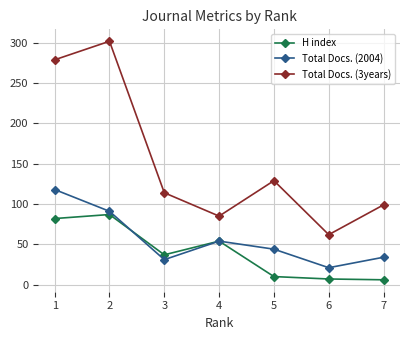

Where does the Total Docs. (2004) series first go above 44?

1